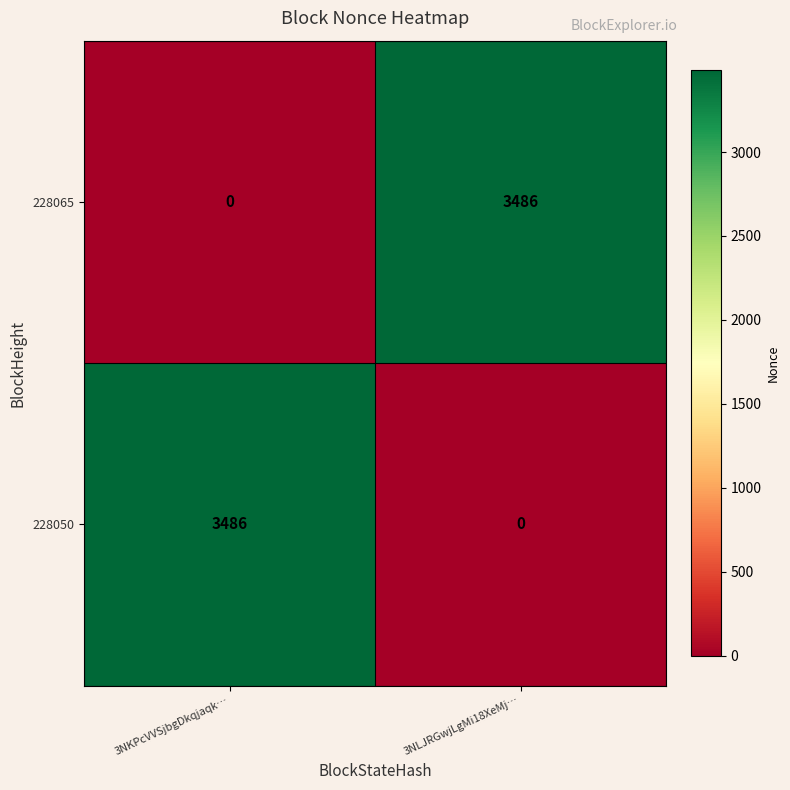

What is the difference between the 228065 values at 3NLJRGwjLgMi18XeMj… and 3NKPcVVSjbgDkqjaqk…?

3486